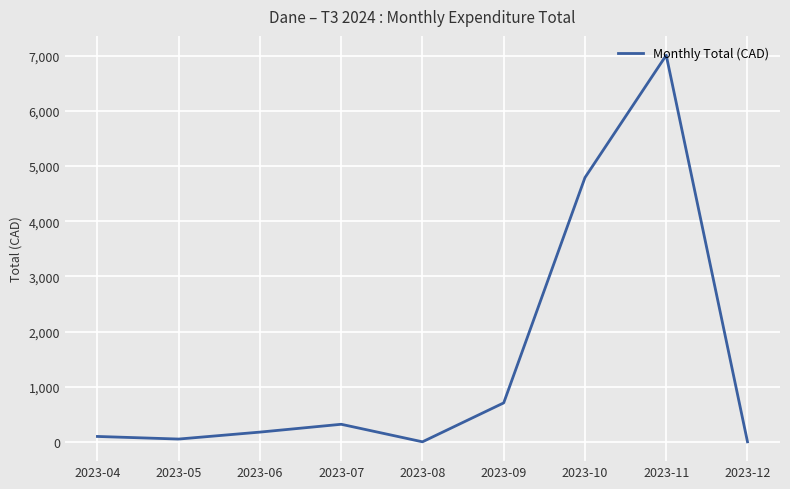

Is it true that the value at 2023-07 is 69.2?

False